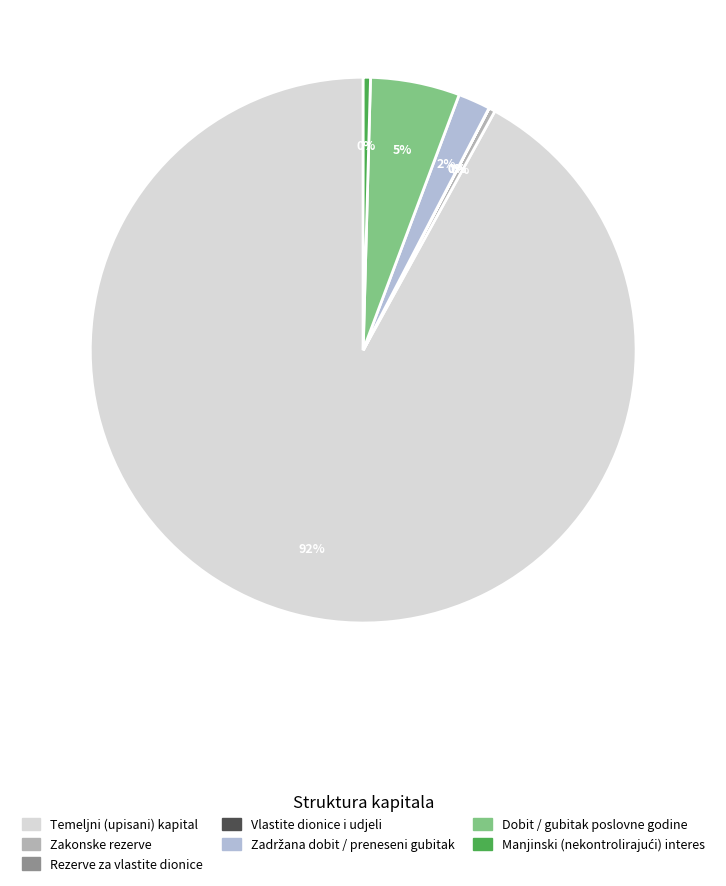

Does Rezerve za vlastite dionice represent more than half of the total?

No